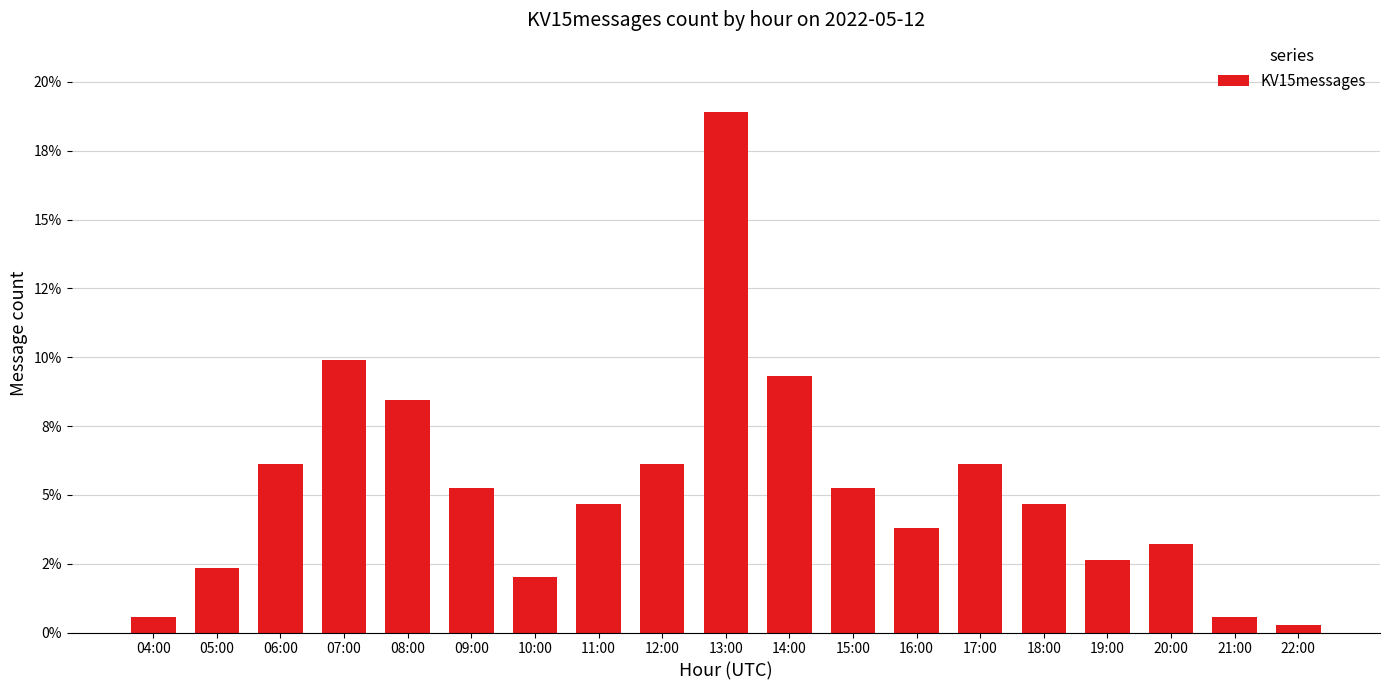

List the labels in order of value, smallest first.

22:00, 04:00, 21:00, 10:00, 05:00, 19:00, 20:00, 16:00, 11:00, 18:00, 09:00, 15:00, 06:00, 12:00, 17:00, 08:00, 14:00, 07:00, 13:00